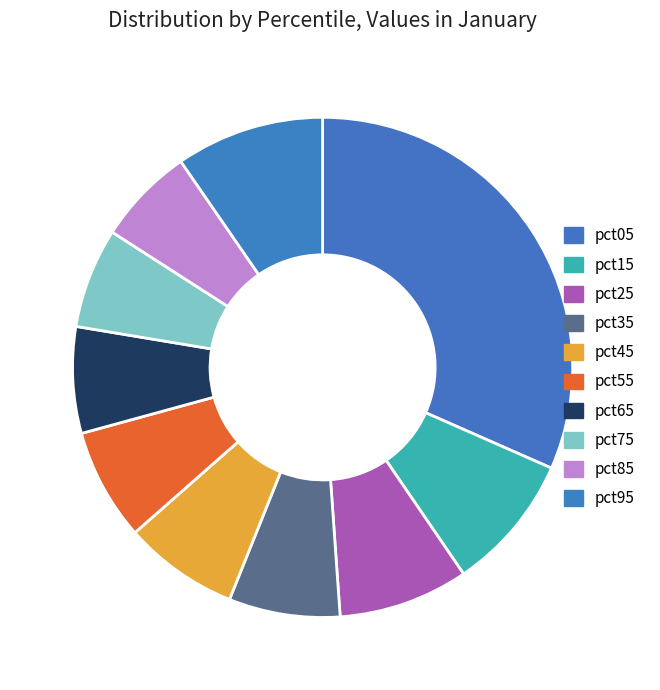

Rank the categories by value from lowest to highest.

pct85, pct75, pct65, pct35, pct55, pct45, pct25, pct15, pct95, pct05